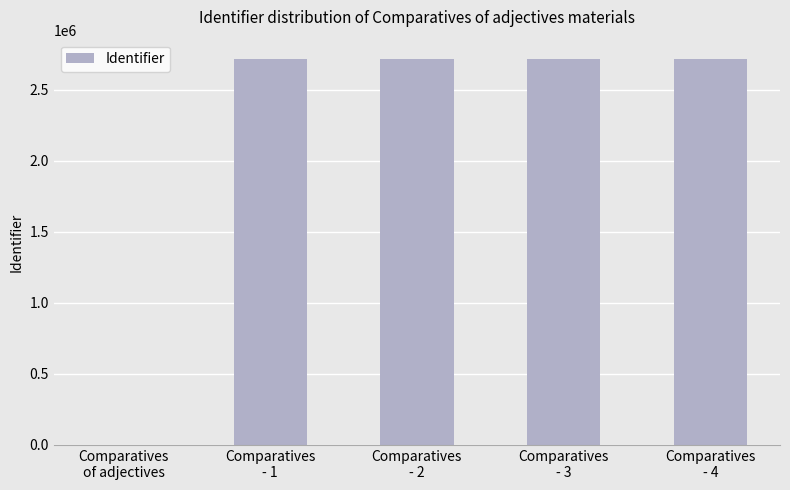

What is the maximum value shown in the chart?

2716917